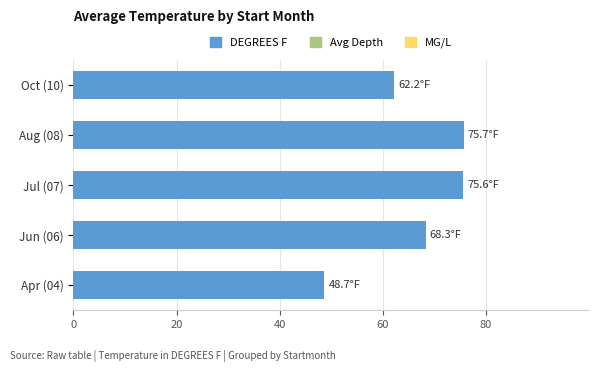

True or false: the data shows 68.3 at Jun (06).

True